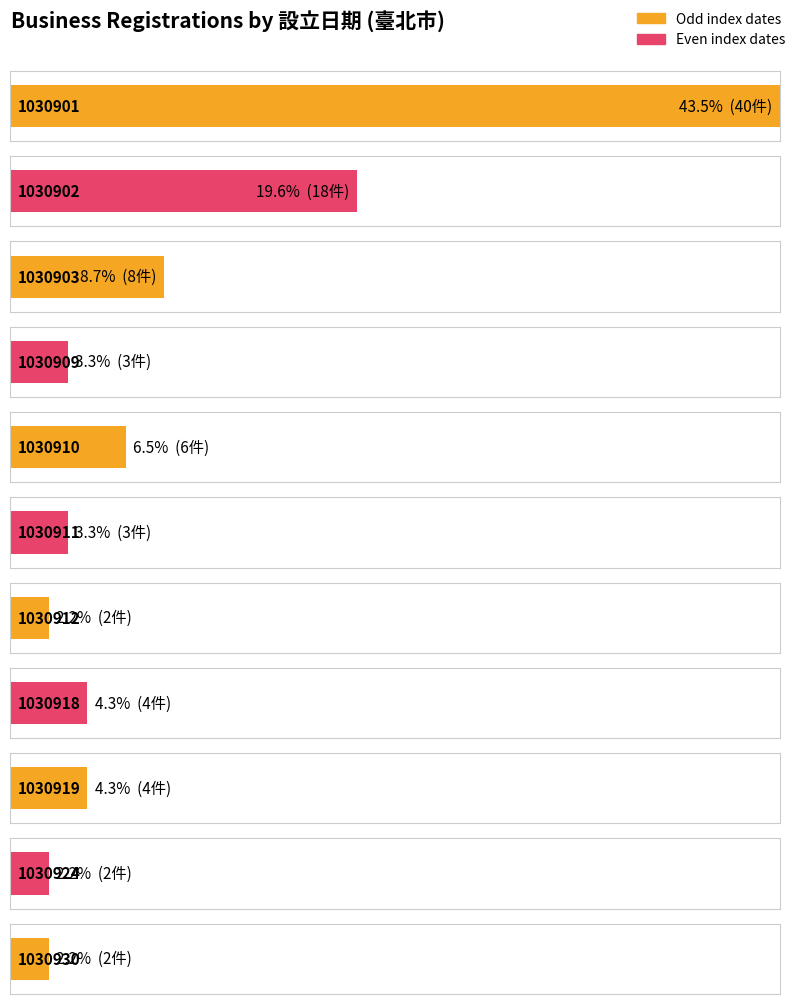

What is the difference between the second highest and minimum values?

16